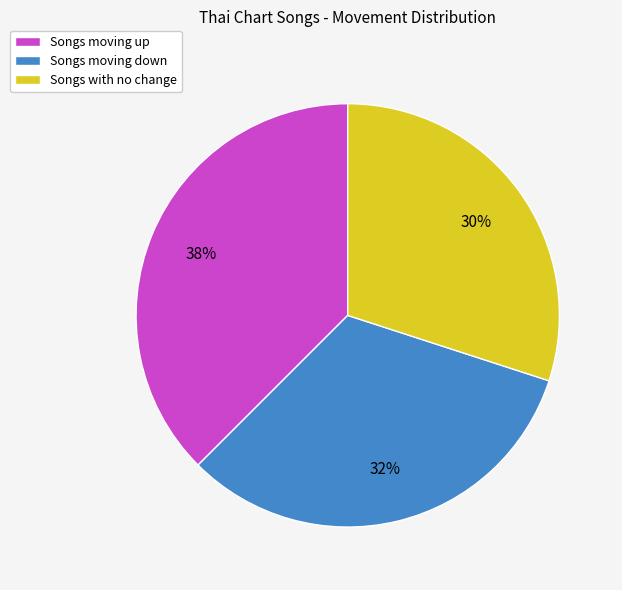

What percentage is the Songs with no change slice, to the nearest percent?

30%